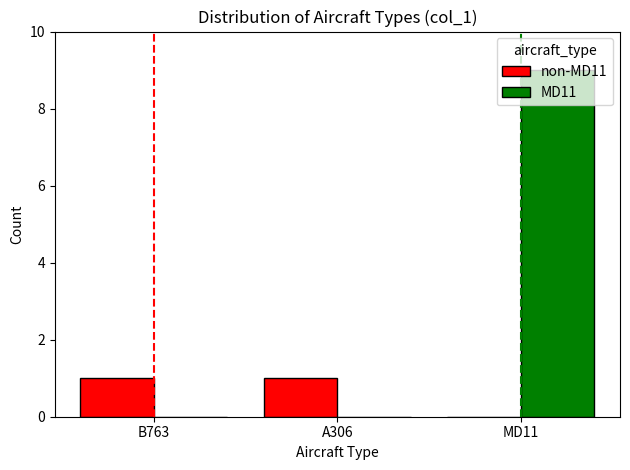

How many non-MD11 values are between 0 and 1?

3